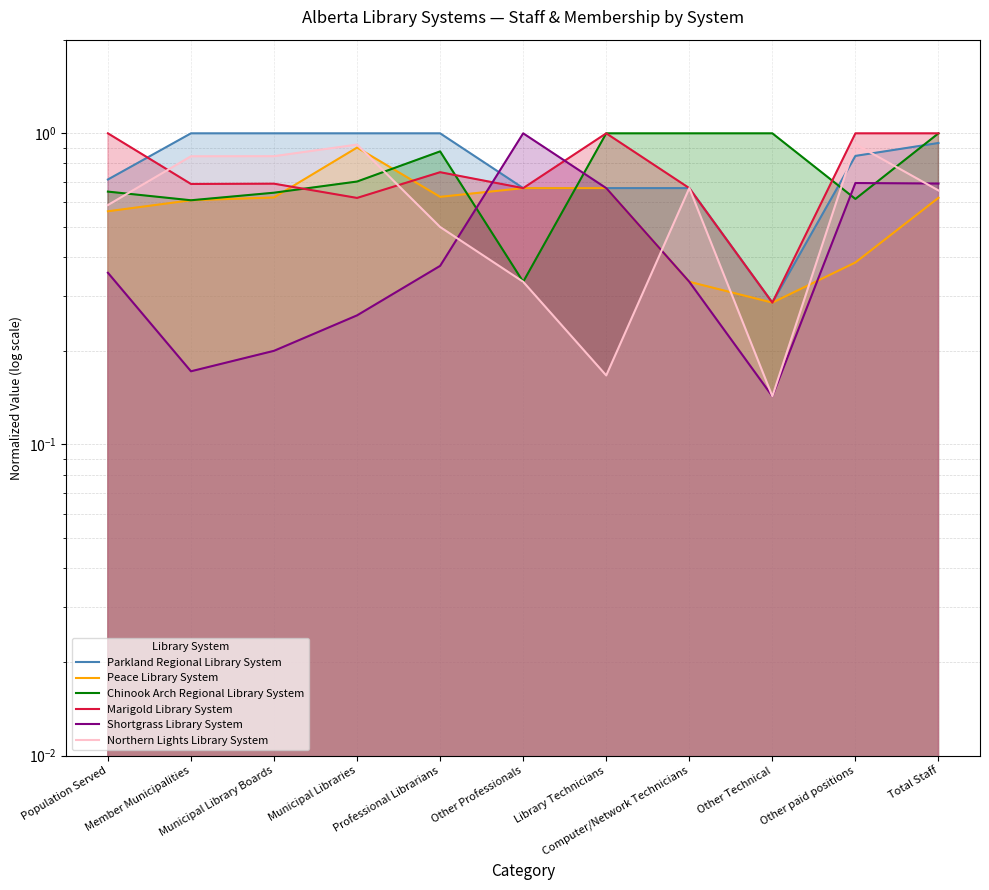

What value does the Northern Lights Library System series have at Population Served?

0.6